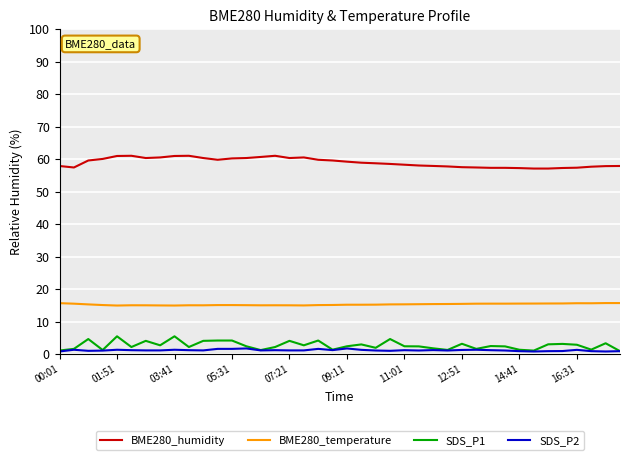

Is this an area chart (filled region under the line)?

No